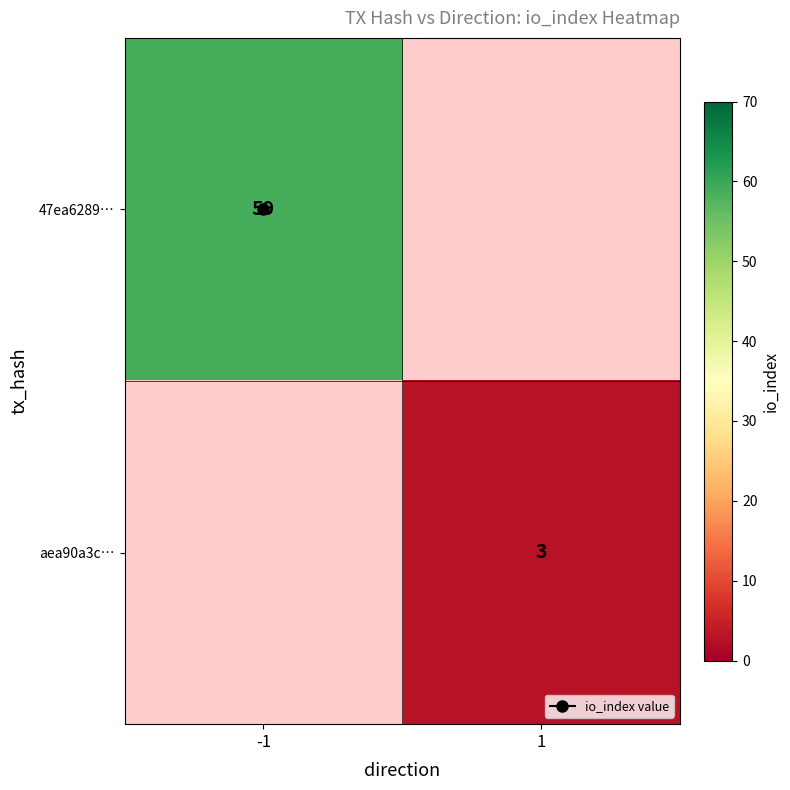

At which label does aea90a3c… reach its minimum?

-1